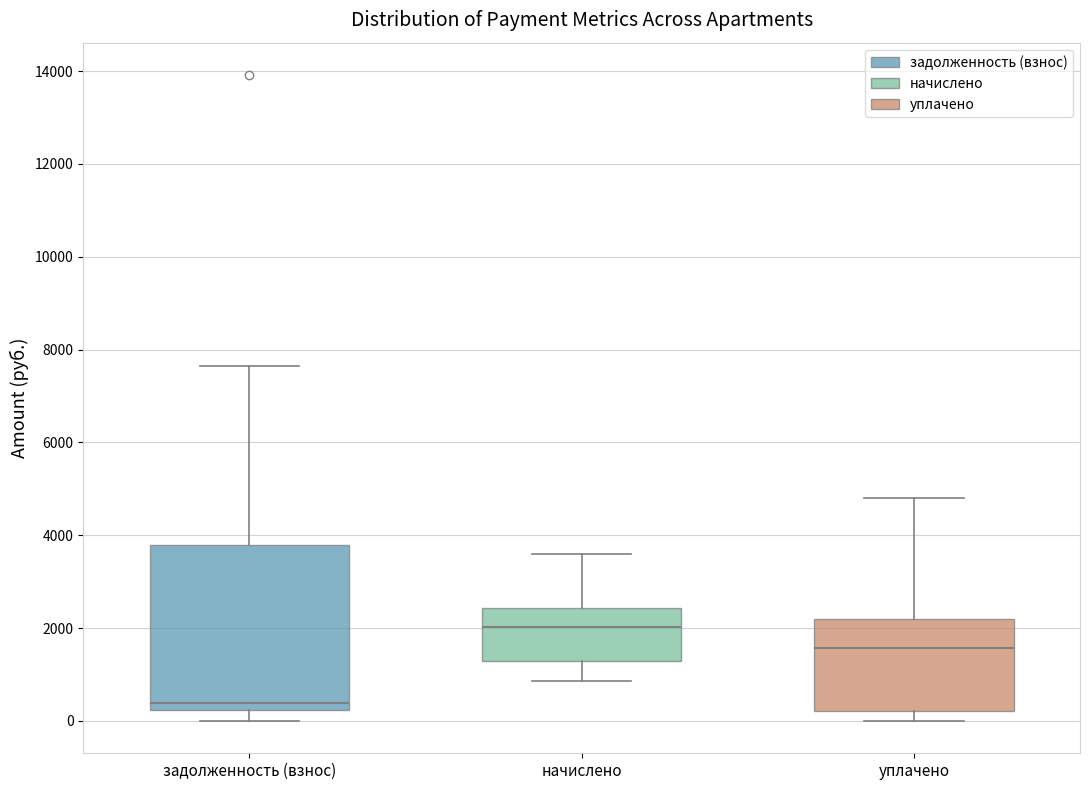

Reading left to right, read every box against the y-axis: the position of its median line, the range the box covers, and the ends of its whiskers. The values are not printed on the chart, so give them approximately, as read against the axis.

задолженность (взнос): median 400, box 200 to 3800, whiskers 0 to 7600
начислено: median 2000, box 1200 to 2400, whiskers 800 to 3600
уплачено: median 1600, box 200 to 2200, whiskers 0 to 4800